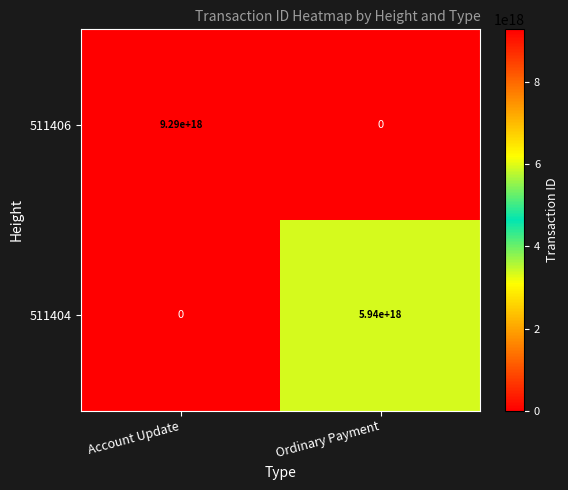

Which category has the lowest value in the 511404 series?

Account Update